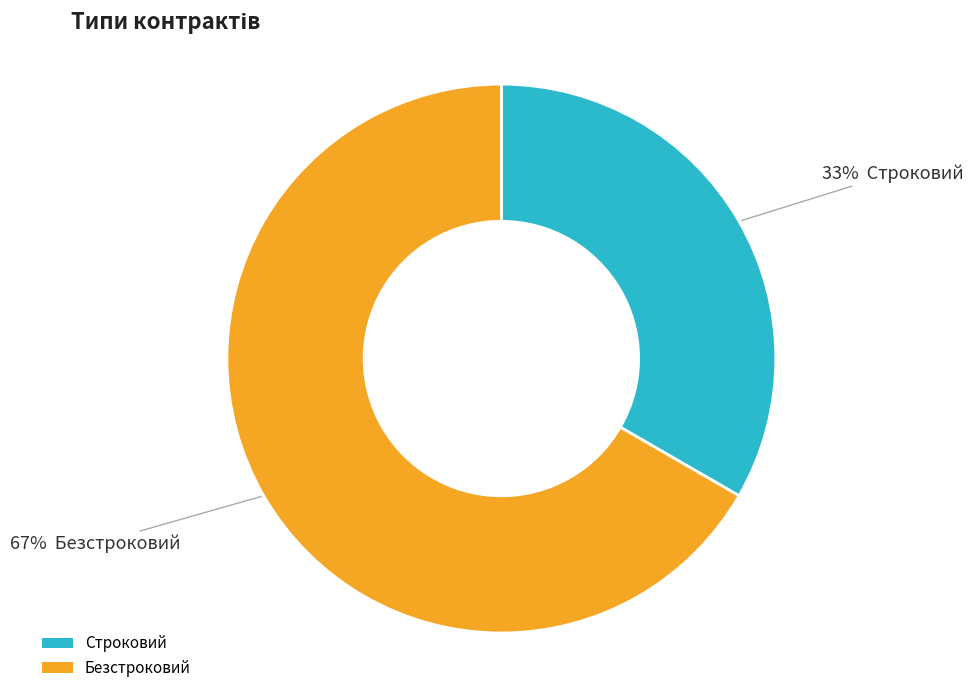

Do Безстроковий and Строковий together represent more than half of the pie?

Yes